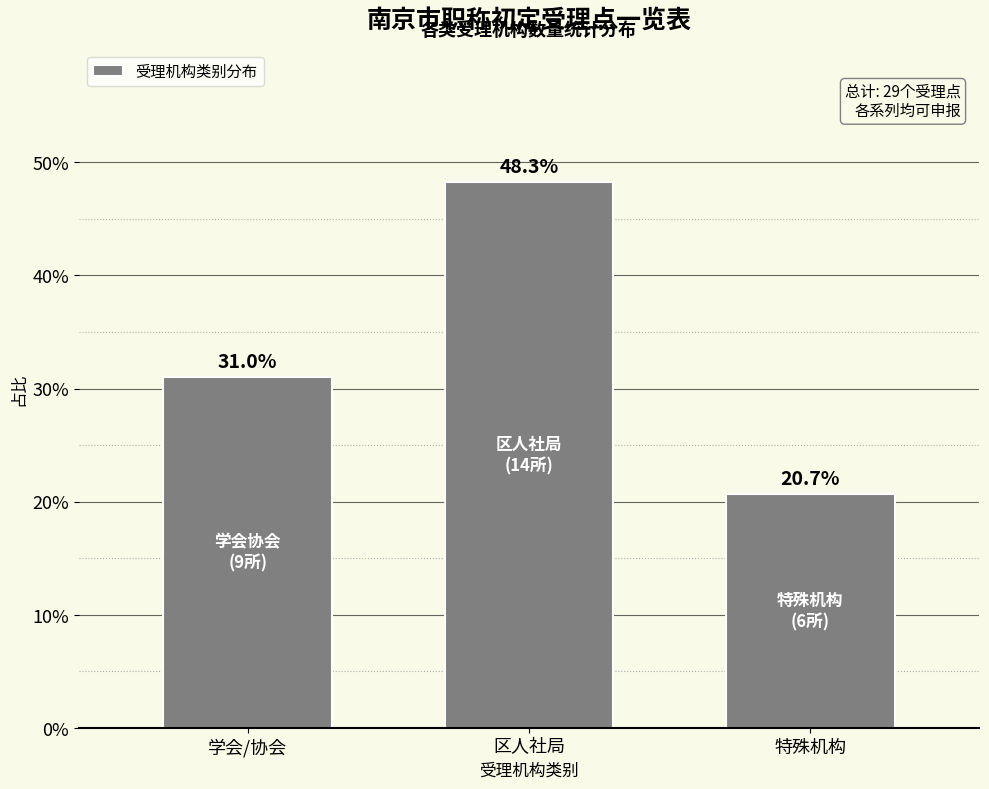

Reading left to right, transcribe all the data shown in this chart.

31.0	48.3	20.7